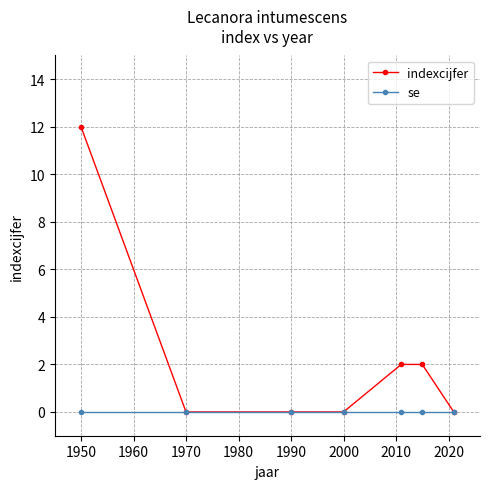

List the series in order of their overall mean, highest first.

indexcijfer, se